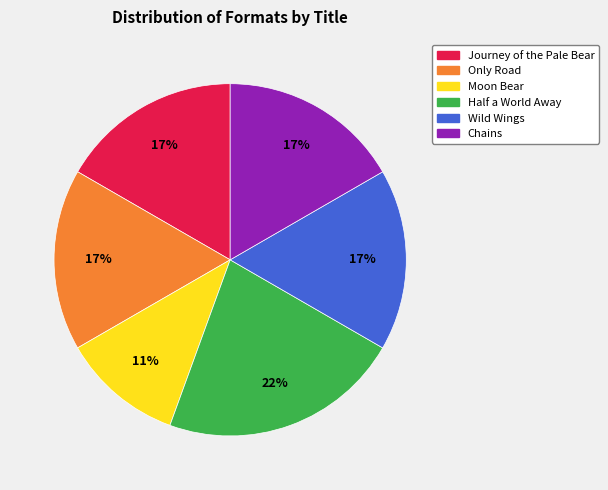

Is it true that Chains is 26% of the pie?

False